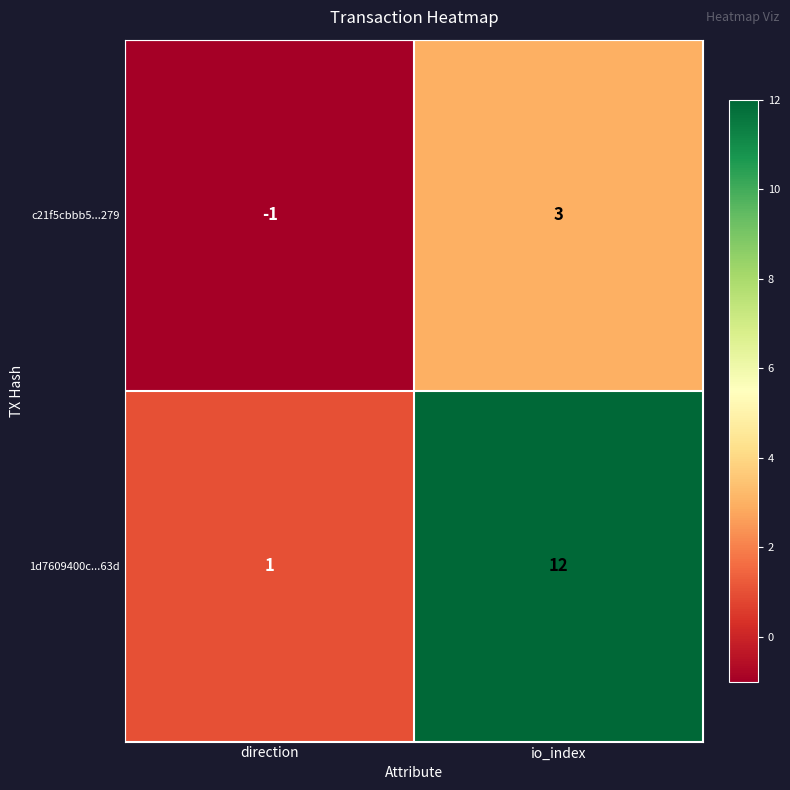

Which category has the highest value across all series?

io_index